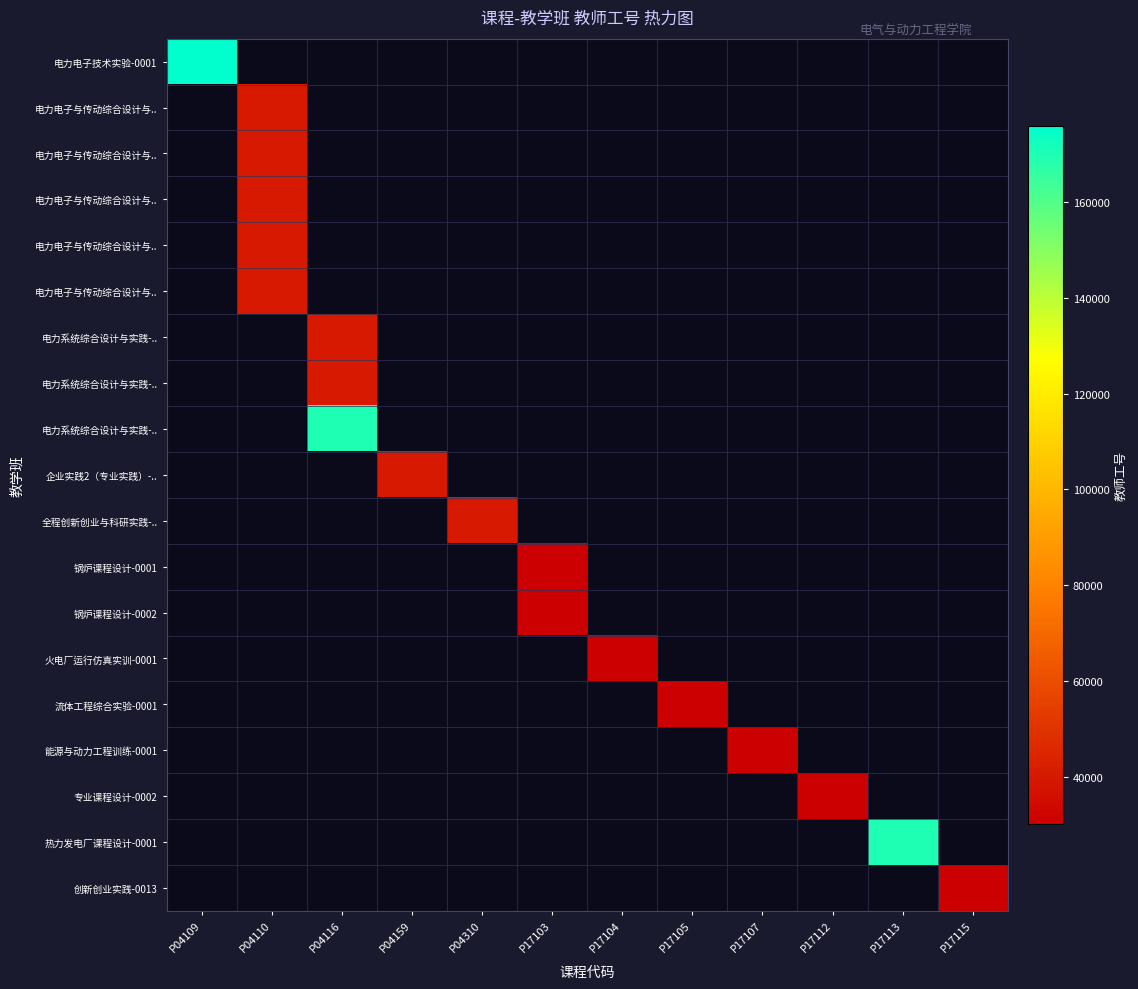

Which category has the highest value across all series?

P04109